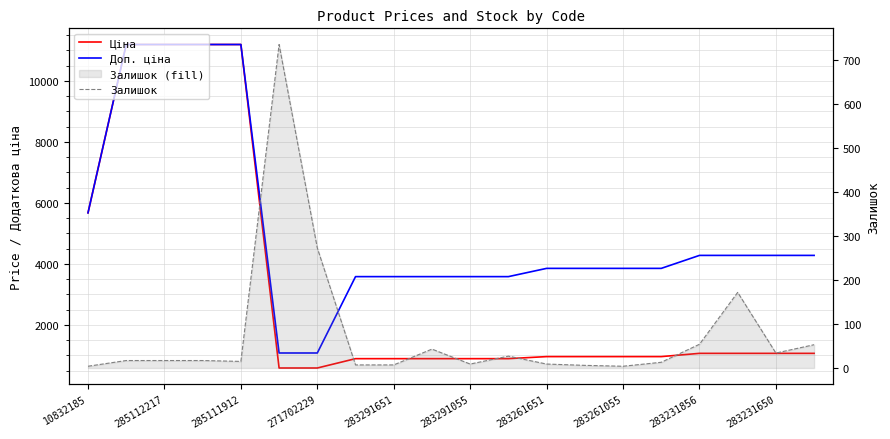

How many intersections are there between Залишок and Ціна?

2